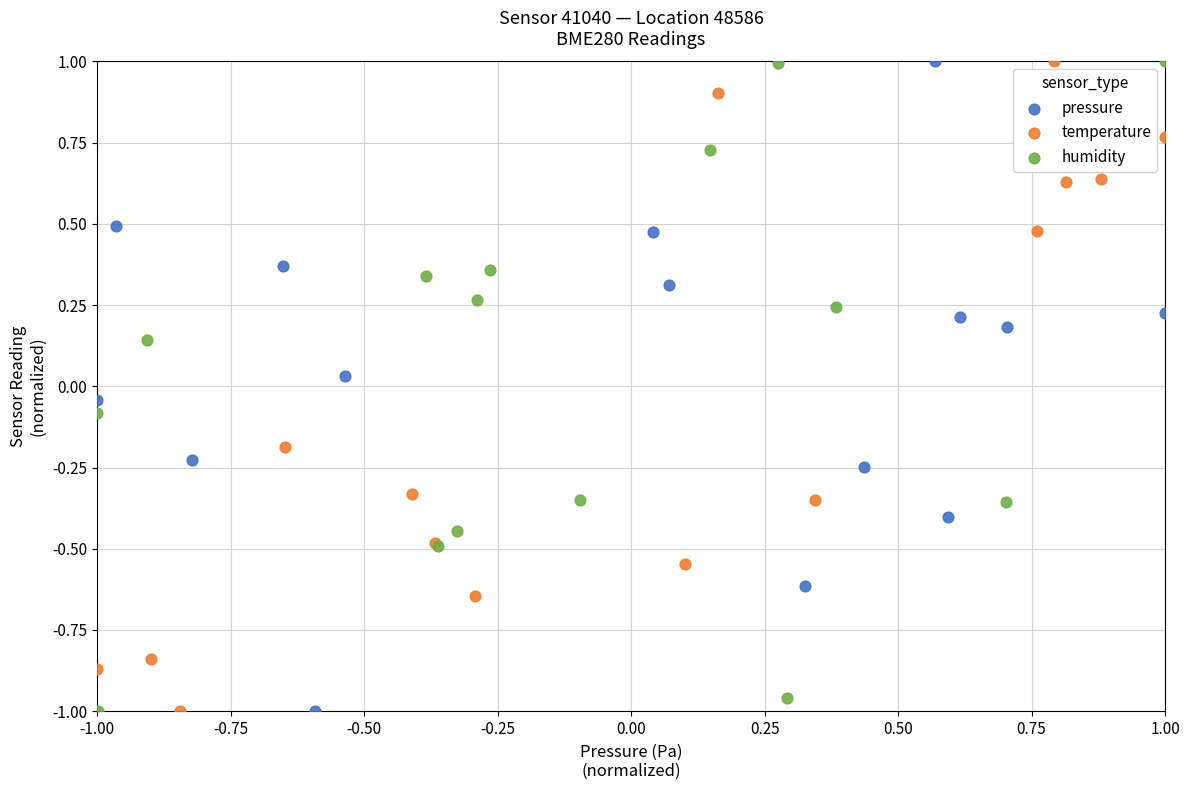

What are all the series names shown in the legend?

pressure, temperature, humidity